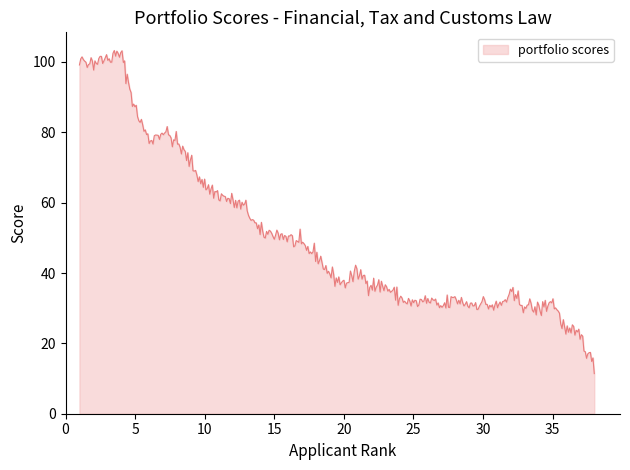

What is the difference between the maximum and minimum values?

91.9